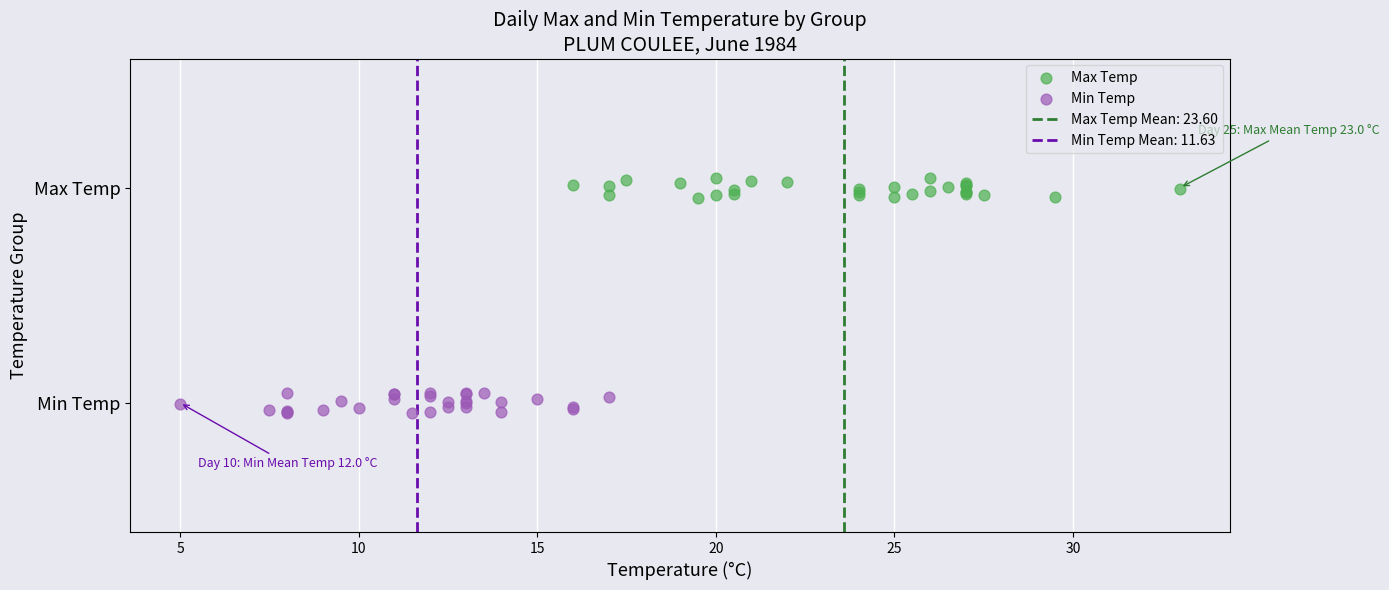

Which series reaches the minimum Y coordinate?

Min Temp